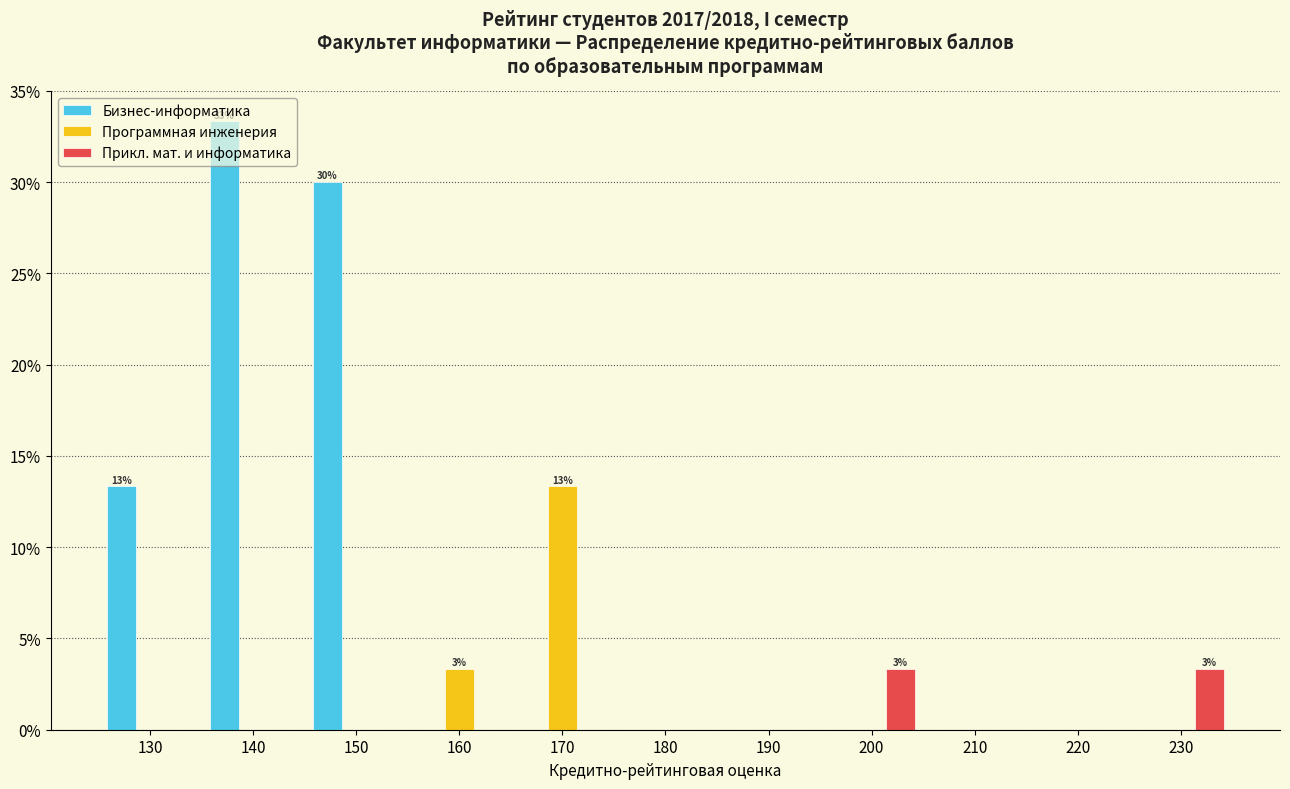

Which series has the largest total across all categories?

Бизнес-информатика